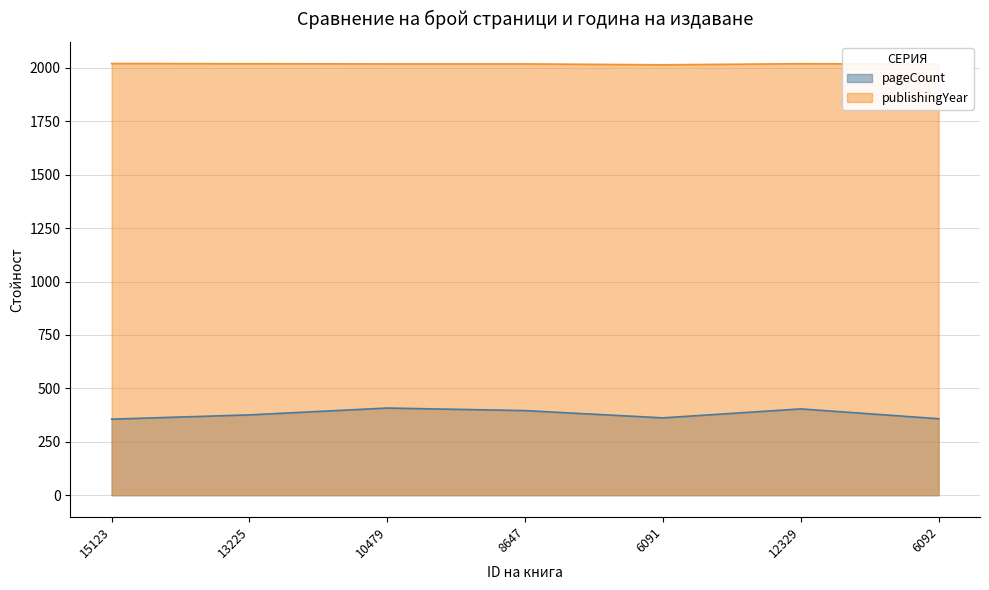

Reading left to right, what are all the values shown in this chart?

pageCount: 356	376	408	396	362	404	358
publishingYear: 2021	2020	2019	2019	2015	2020	2018